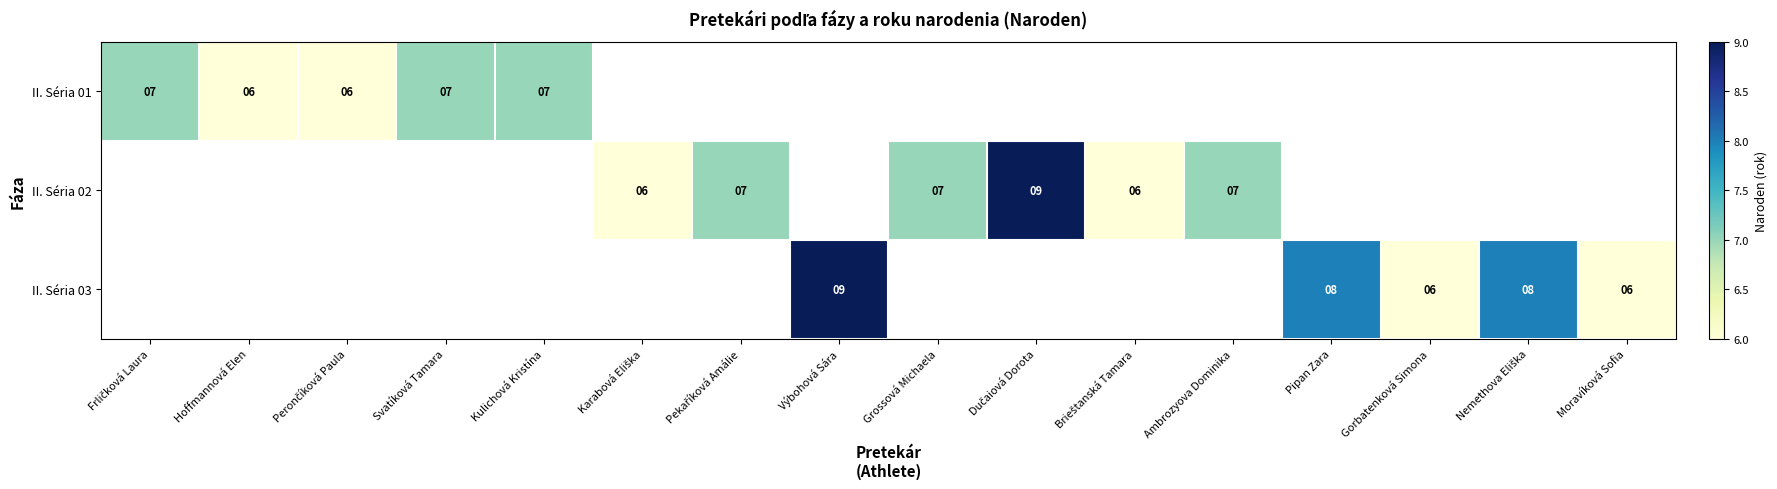

Between Ambrozyova Dominika and Frličková Laura, which is larger?

Frličková Laura